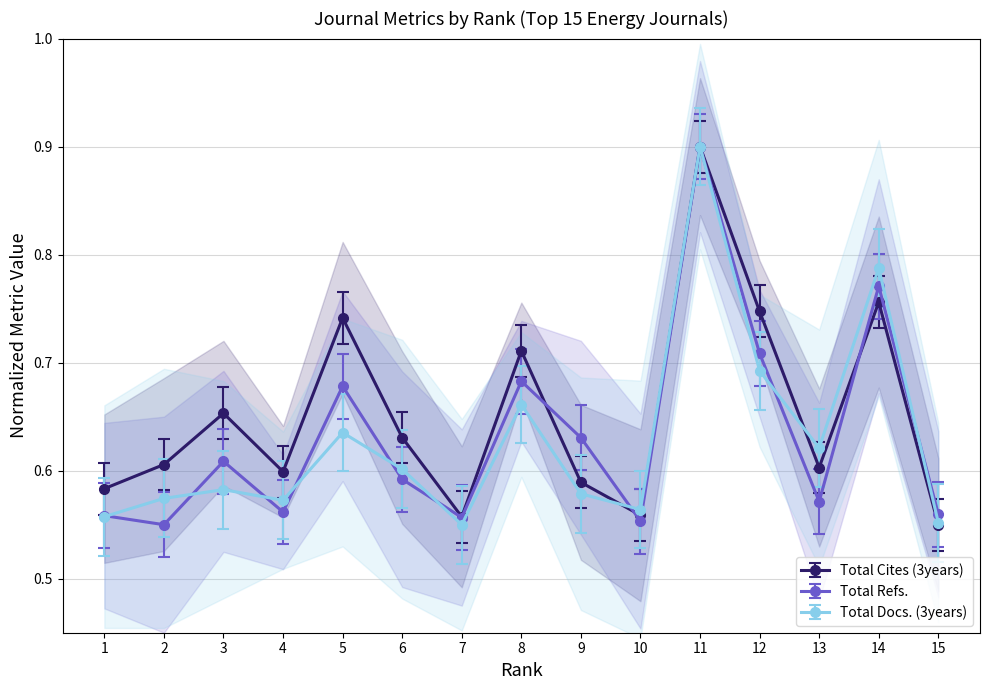

What is the approximate value of Total Refs. at 10?

0.6